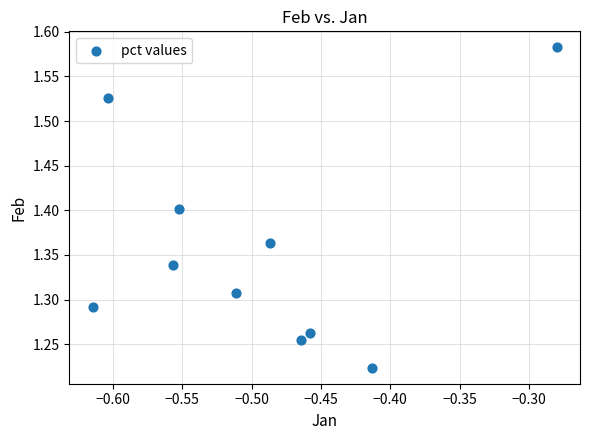

What is the range of Y values (max minus min)?

0.4